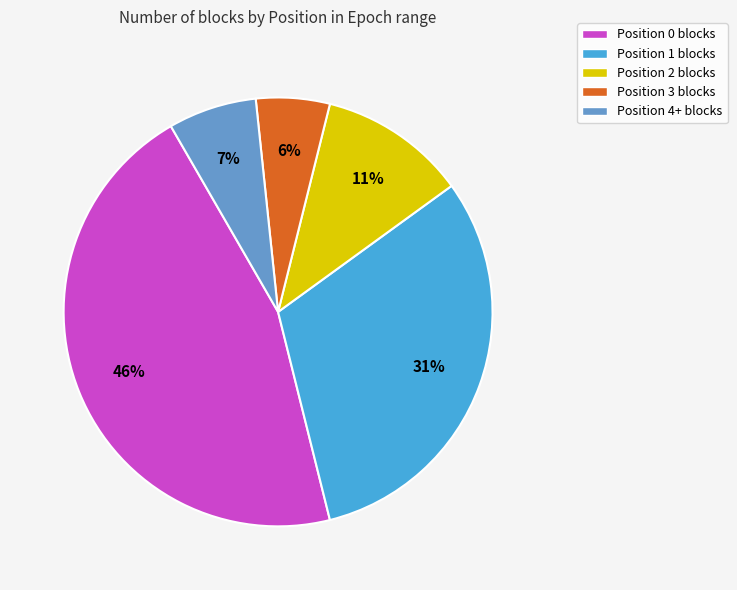

To the nearest percent, what portion does Position 2 represent?

11%